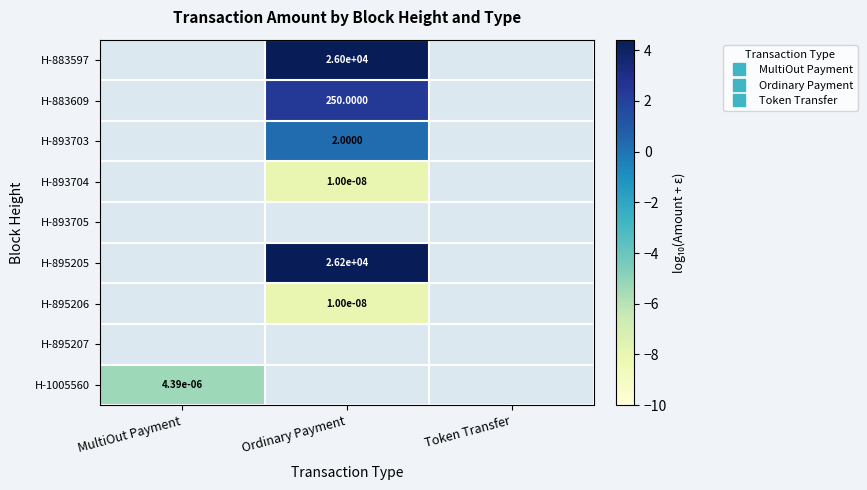

Is it true that H-895207 equals -15.3 at Token Transfer?

False